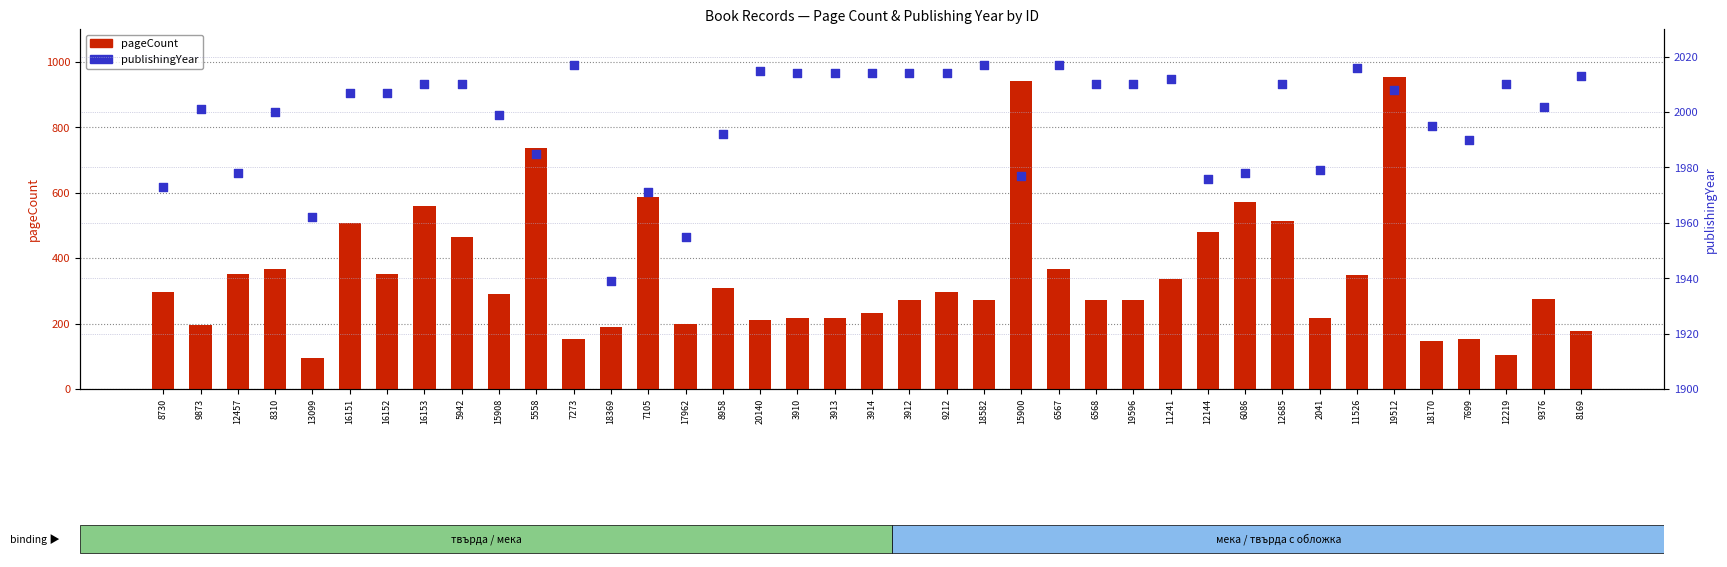

Which series has the largest total across all categories?

publishingYear